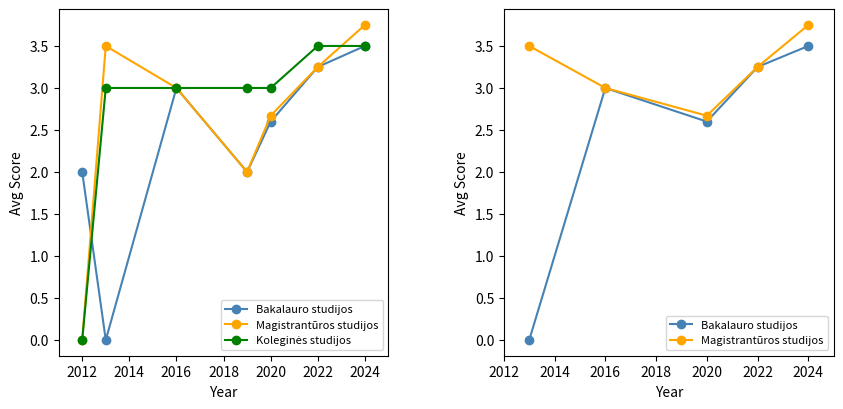

What are all the series names shown in the legend?

Bakalauro studijos, Magistrantūros studijos, Koleginės studijos